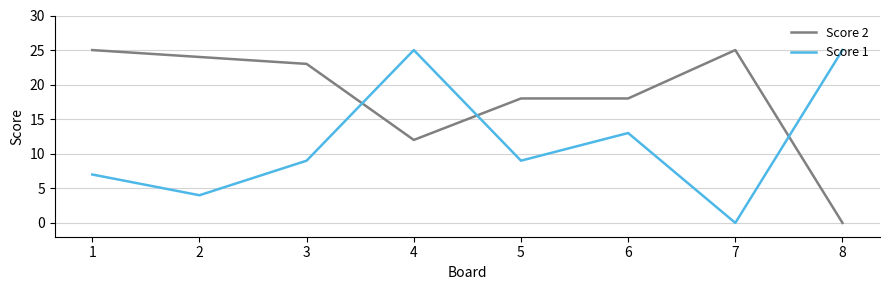

What is the approximate value of Score 1 at 1, to the nearest 5?

5